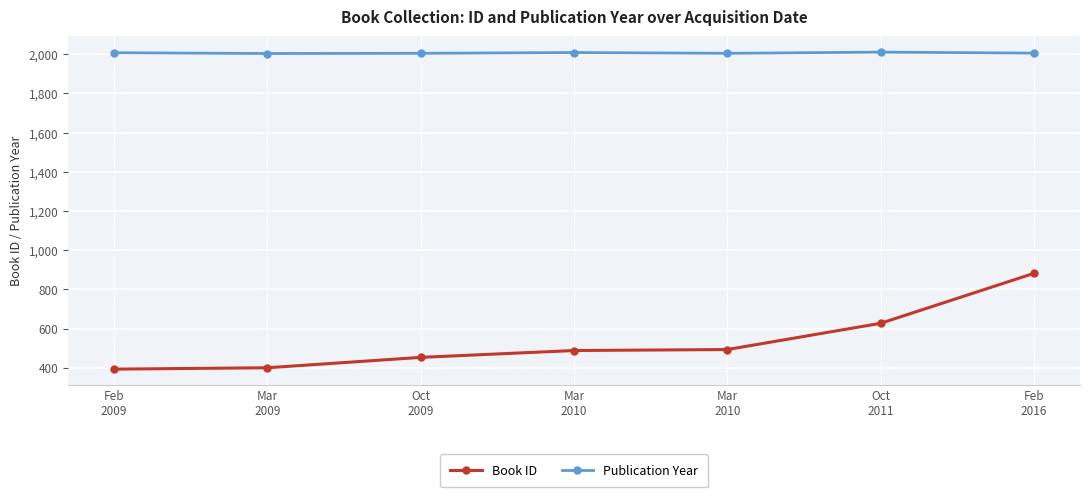

Reading left to right, transcribe all the data shown in this chart.

Book ID: Feb
2009=393	Mar
2009=400	Oct
2009=453	Mar
2010=488	Mar
2010=493	Oct
2011=627	Feb
2016=882
Publication Year: Feb
2009=2008	Mar
2009=2004	Oct
2009=2005	Mar
2010=2009	Mar
2010=2005	Oct
2011=2011	Feb
2016=2006